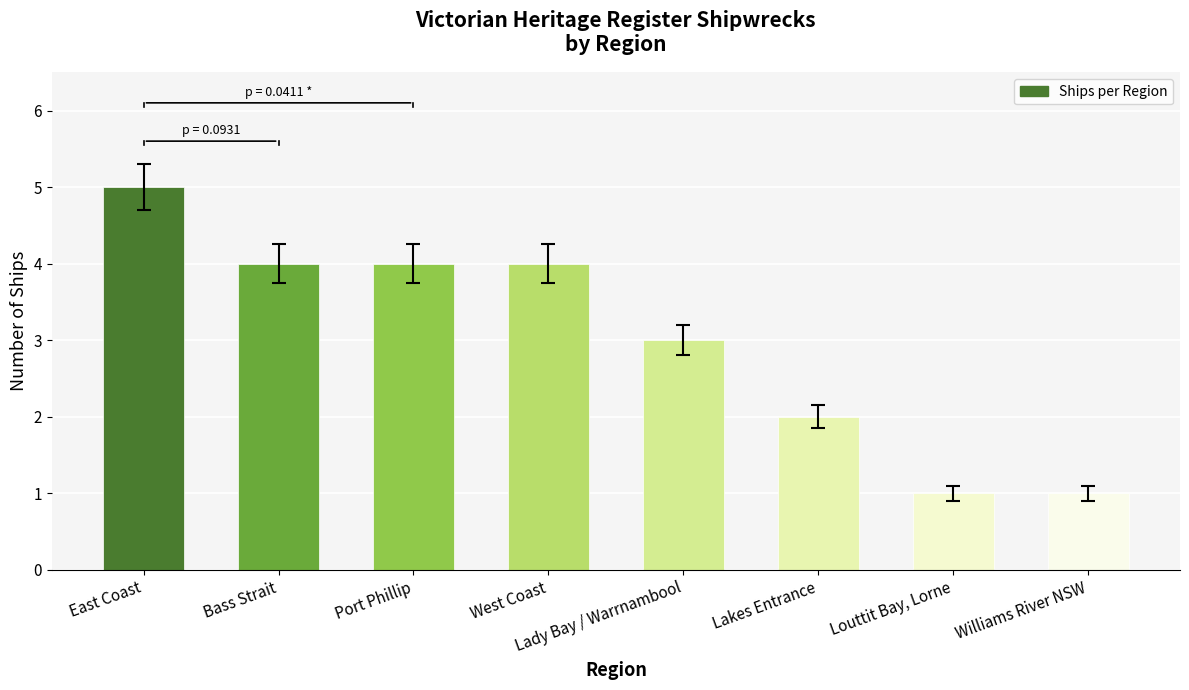

What is the value of the 8th bar from the left?

1